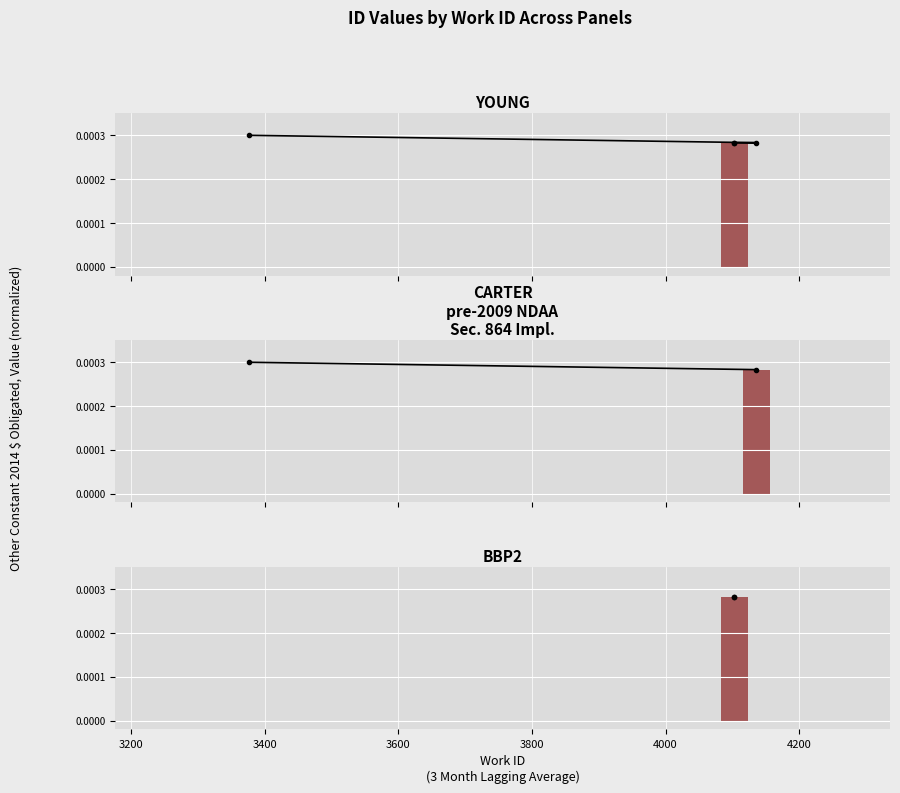

At which label is the value closest to 0?

4103